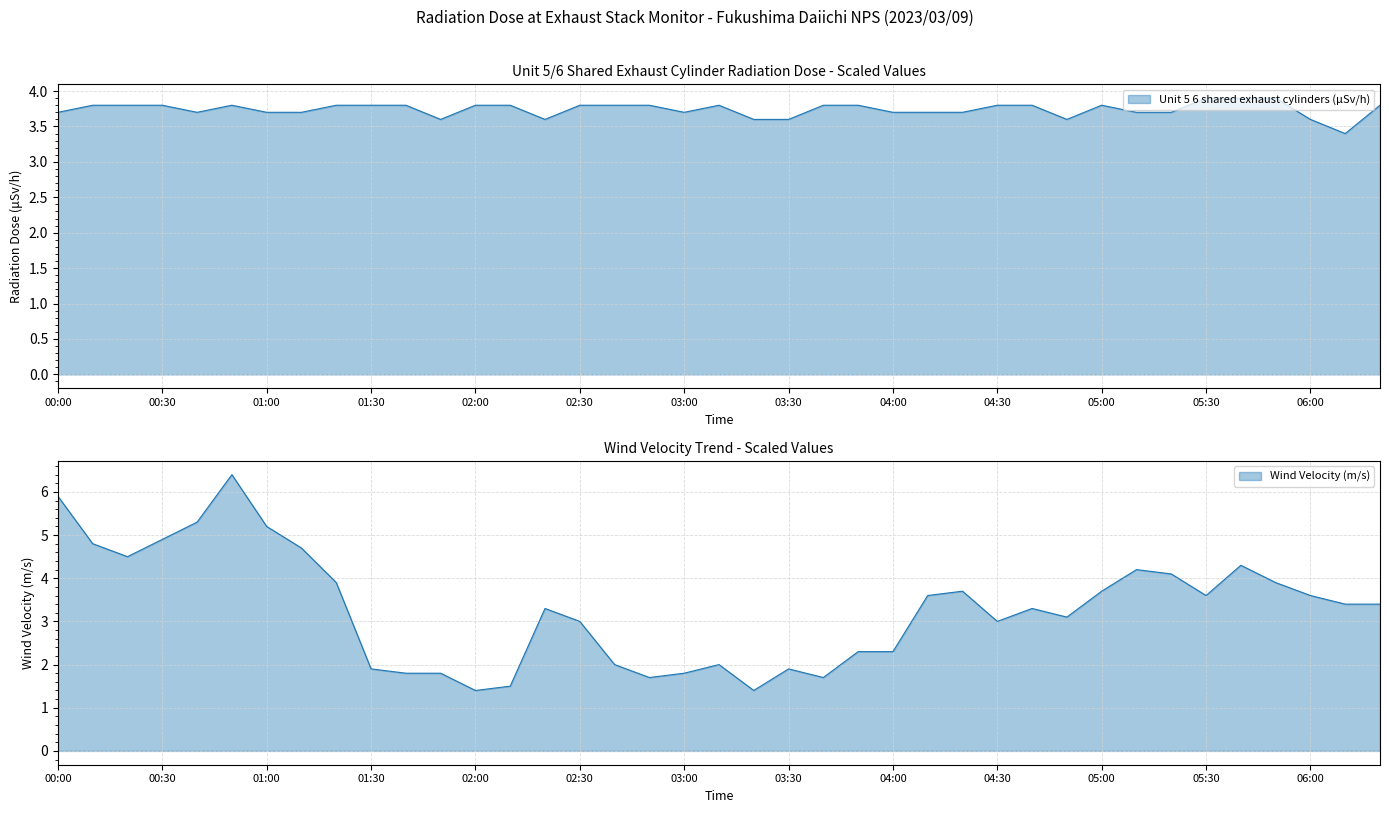

Is it true that Unit 5 6 shared exhaust cylinders (μSv/h) equals 3.7 at 00:00?

True